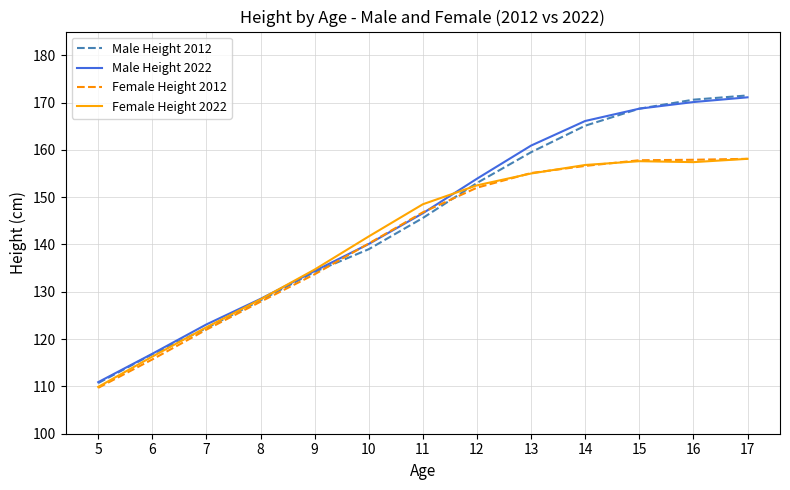

How many distinct data groups are displayed?

4